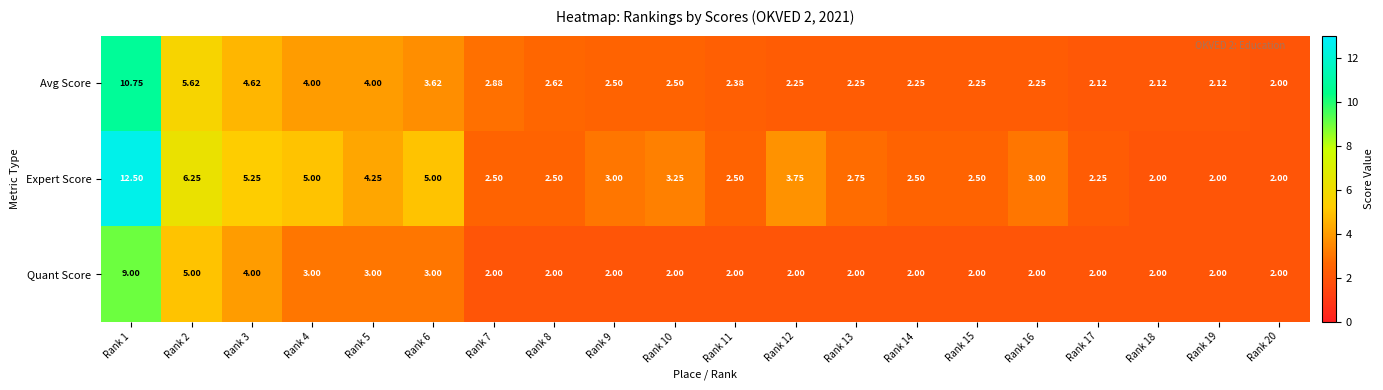

Is the value of Avg Score at Rank 10 greater than the value of Expert Score at Rank 19?

Yes